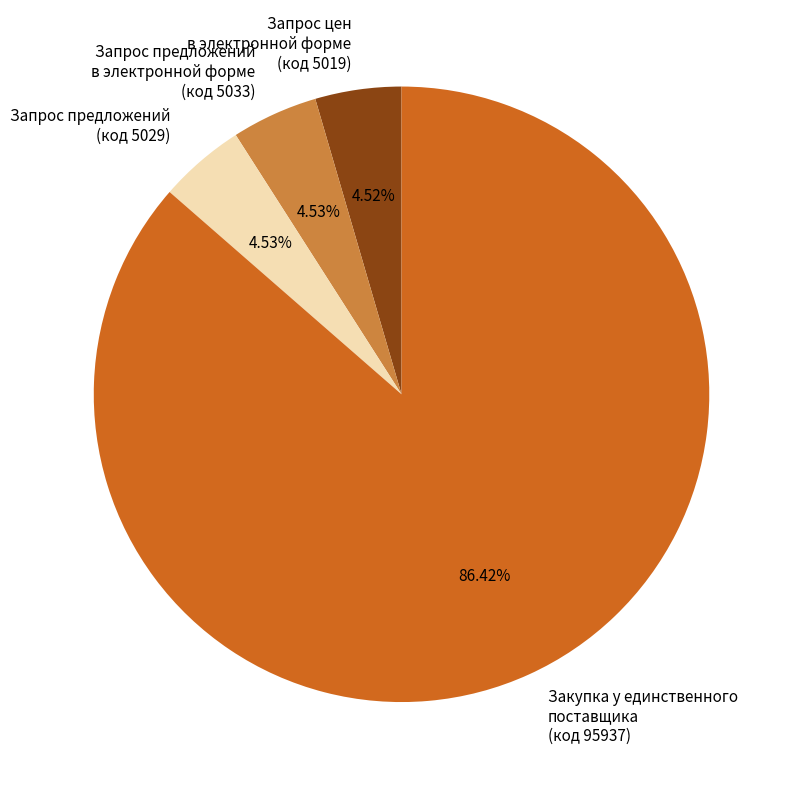

Does any single category account for the majority?

Yes